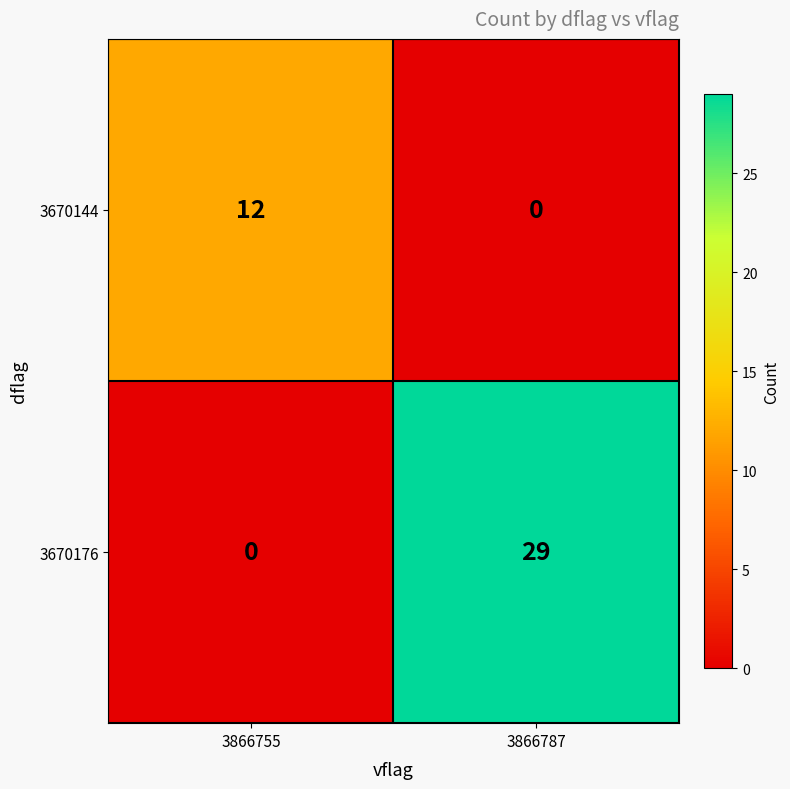

What is the sum of the 3670176 values at 3866755 and 3866787?

29